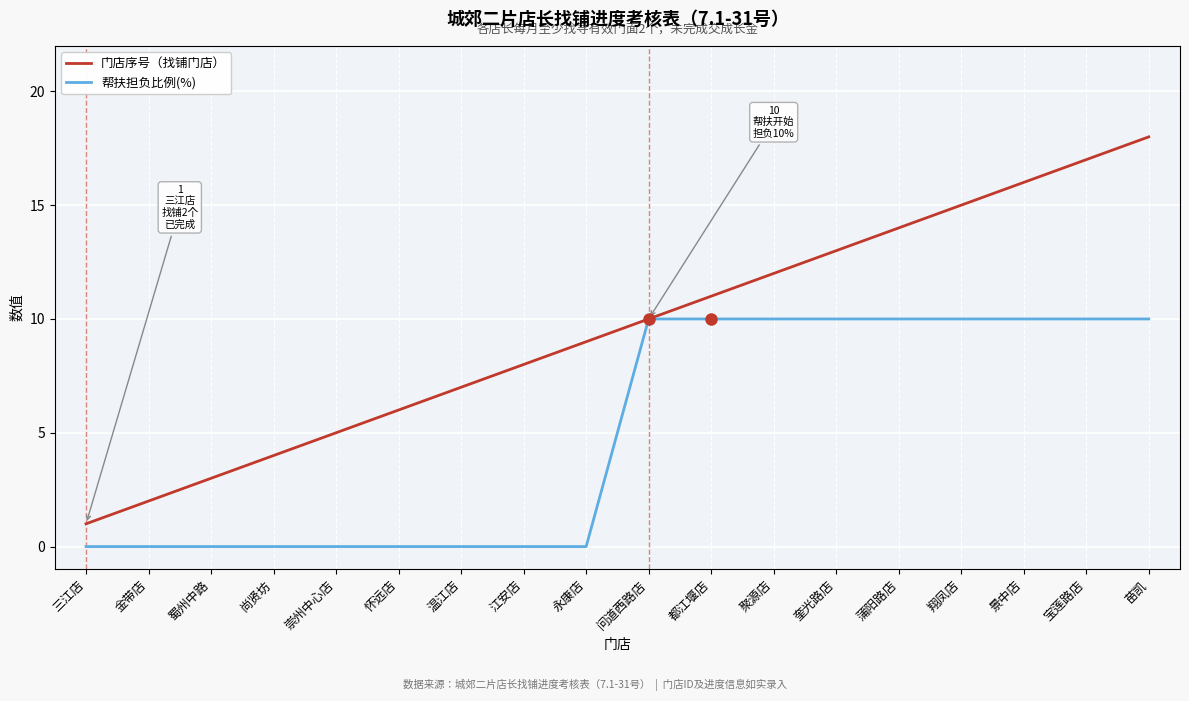

At which category does the chart reach its peak across all series?

苗凯